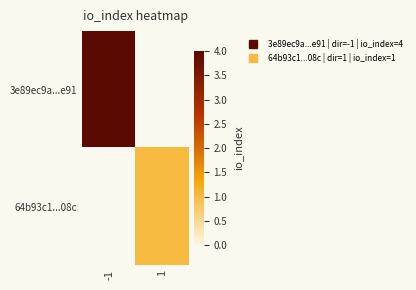

At 1, list the series in order from largest to smallest.

3e89ec9a...e91, 64b93c1...08c